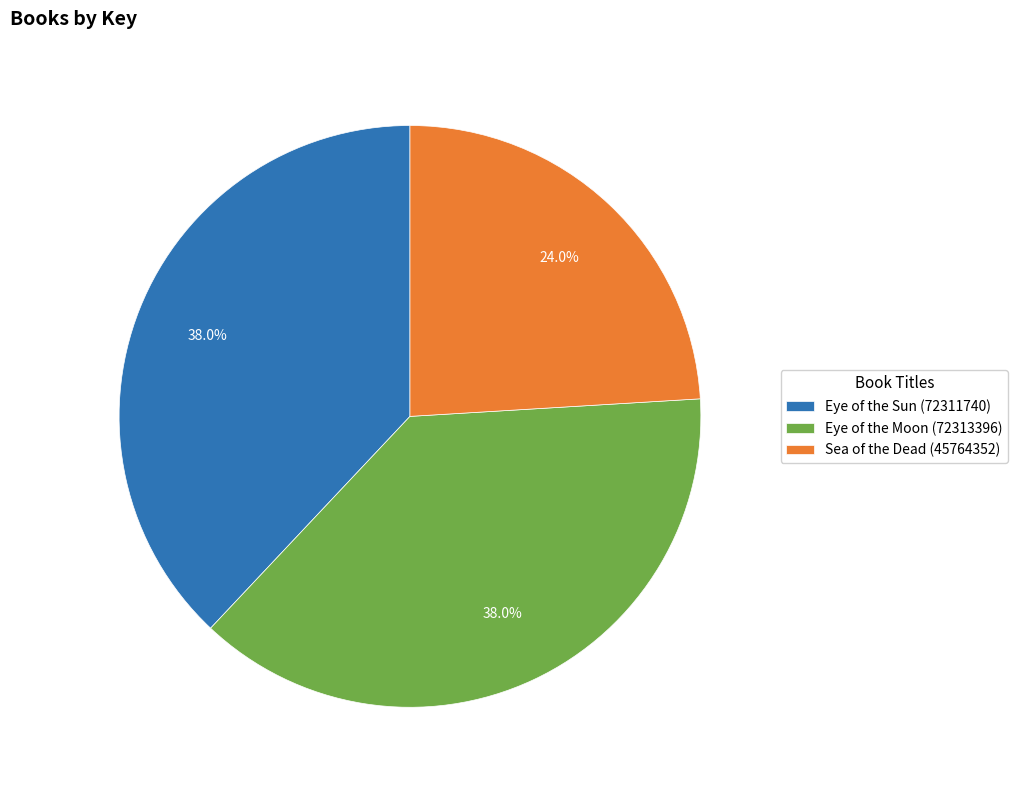

To the nearest percent, what is the combined percentage of Sea of the Dead (45764352) and Eye of the Sun (72311740)?

62%